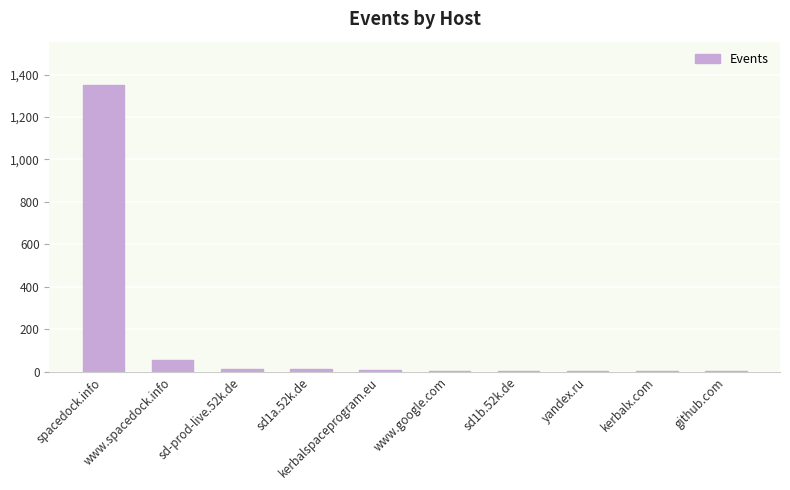

What is the sum of all values?

1454